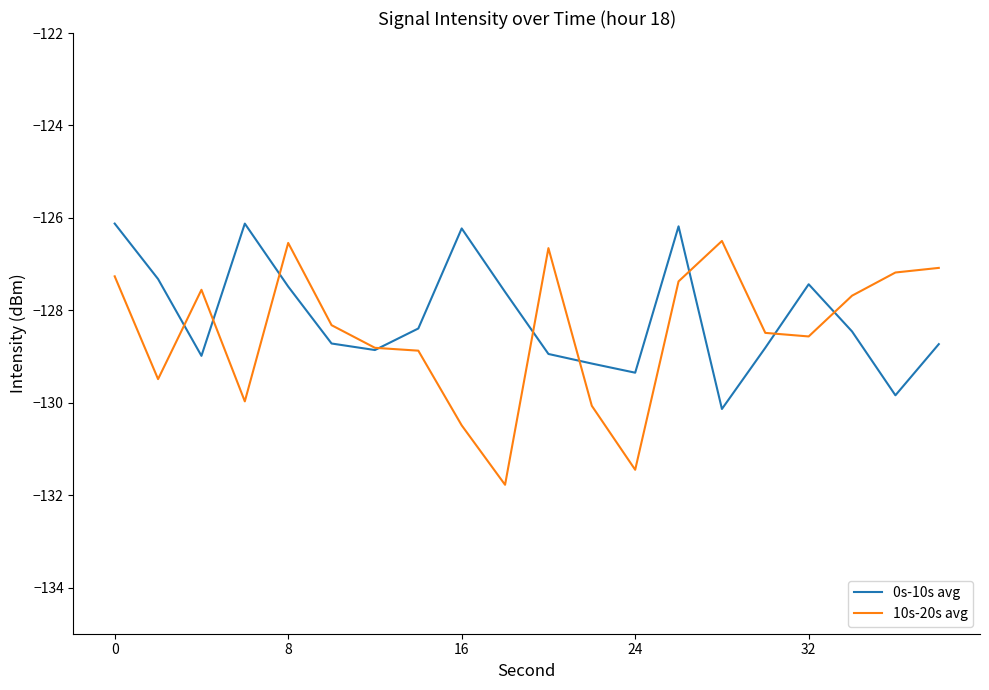

What are all the series names shown in the legend?

0s-10s avg, 10s-20s avg